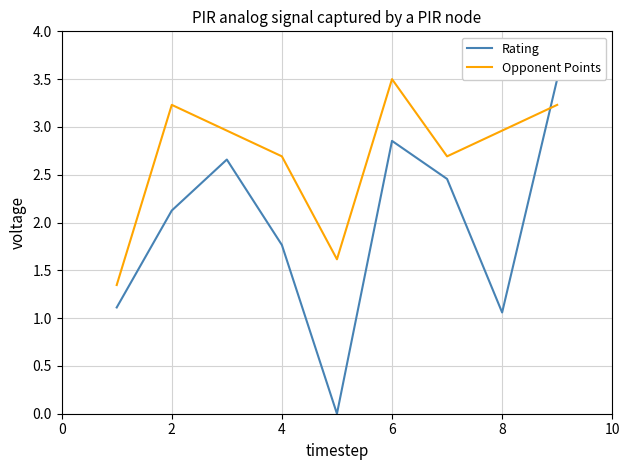

The value of Opponent Points at 4 is 2.7. True or false?

True